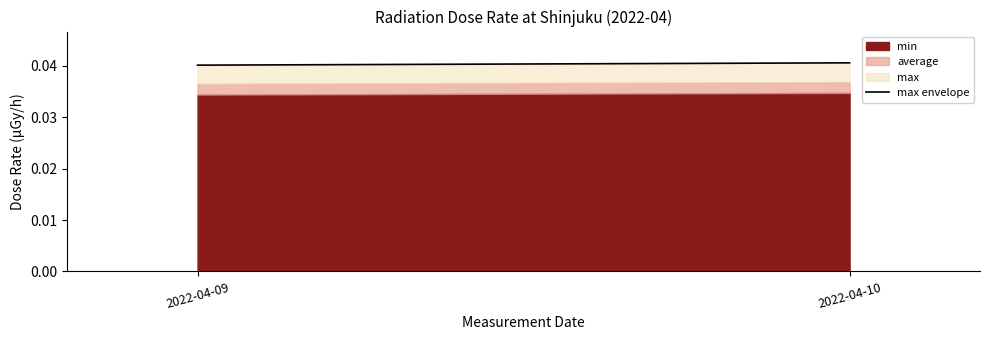

The value at 2022-04-09 is 0.0. True or false?

False